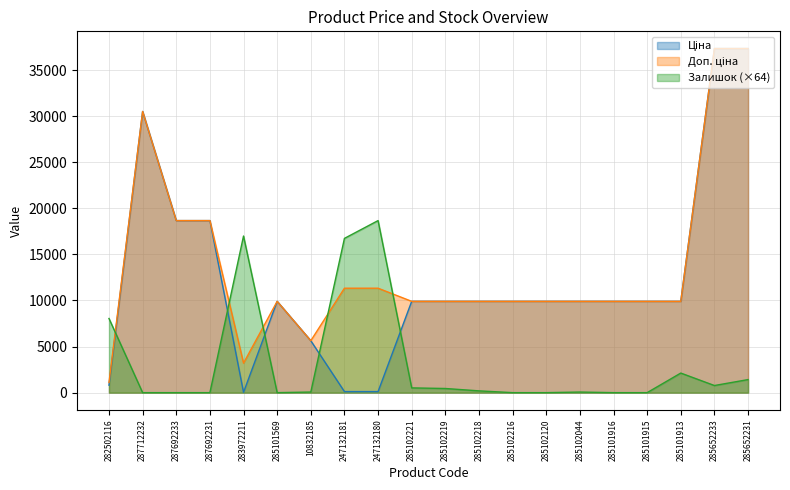

What is the average value of the Ціна series?

12416.7